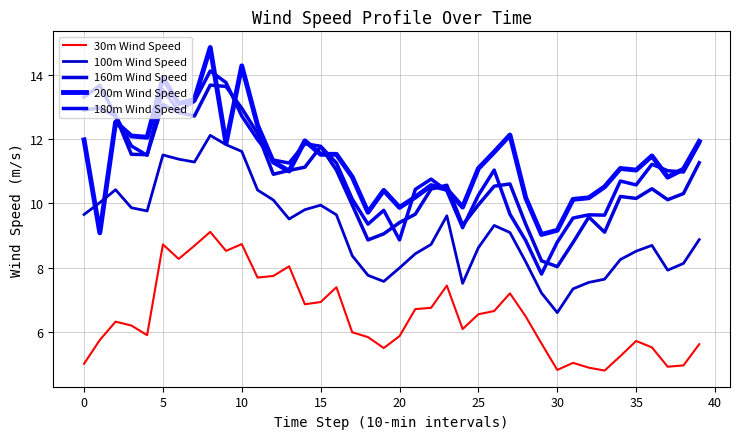

Reading left to right, extract all data points from this chart.

30m Wind Speed: 5.0	5.8	6.3	6.2	5.9	8.7	8.3	8.7	9.1	8.5	8.7	7.7	7.7	8.0	6.9	6.9	7.4	6.0	5.8	5.5	5.9	6.7	6.8	7.4	6.1	6.5	6.7	7.2	6.5	5.6	4.8	5.0	4.9	4.8	5.2	5.7	5.5	4.9	5.0	5.6
100m Wind Speed: 9.7	10.0	10.4	9.9	9.8	11.5	11.4	11.3	12.1	11.8	11.6	10.4	10.1	9.5	9.8	9.9	9.6	8.4	7.8	7.6	8.0	8.4	8.7	9.6	7.5	8.6	9.3	9.1	8.2	7.2	6.6	7.3	7.5	7.6	8.2	8.5	8.7	7.9	8.1	8.9
160m Wind Speed: 12.9	13.0	12.7	11.5	11.5	13.1	12.8	12.7	13.7	13.6	12.9	12.2	10.9	11.0	11.1	11.8	11.0	9.9	8.9	9.1	9.4	9.7	10.4	10.6	9.3	9.9	10.5	10.6	9.3	8.2	8.0	8.8	9.6	9.1	10.2	10.2	10.4	10.1	10.3	11.3
200m Wind Speed: 12.0	9.1	12.5	12.1	12.1	13.9	13.1	13.2	14.8	11.9	14.3	12.4	11.3	11.0	11.9	11.5	11.5	10.8	9.7	10.4	9.9	10.2	10.6	10.4	9.9	11.1	11.6	12.1	10.2	9.0	9.2	10.1	10.2	10.5	11.1	11.0	11.5	10.8	11.1	11.9
180m Wind Speed: 13.3	13.7	12.7	11.8	11.5	13.5	12.9	13.2	14.1	13.8	12.7	12.0	11.3	11.2	11.8	11.8	11.2	10.1	9.3	9.8	8.9	10.4	10.8	10.4	9.2	10.2	11.0	9.7	8.8	7.8	8.8	9.5	9.6	9.6	10.7	10.6	11.2	11.0	11.0	11.9